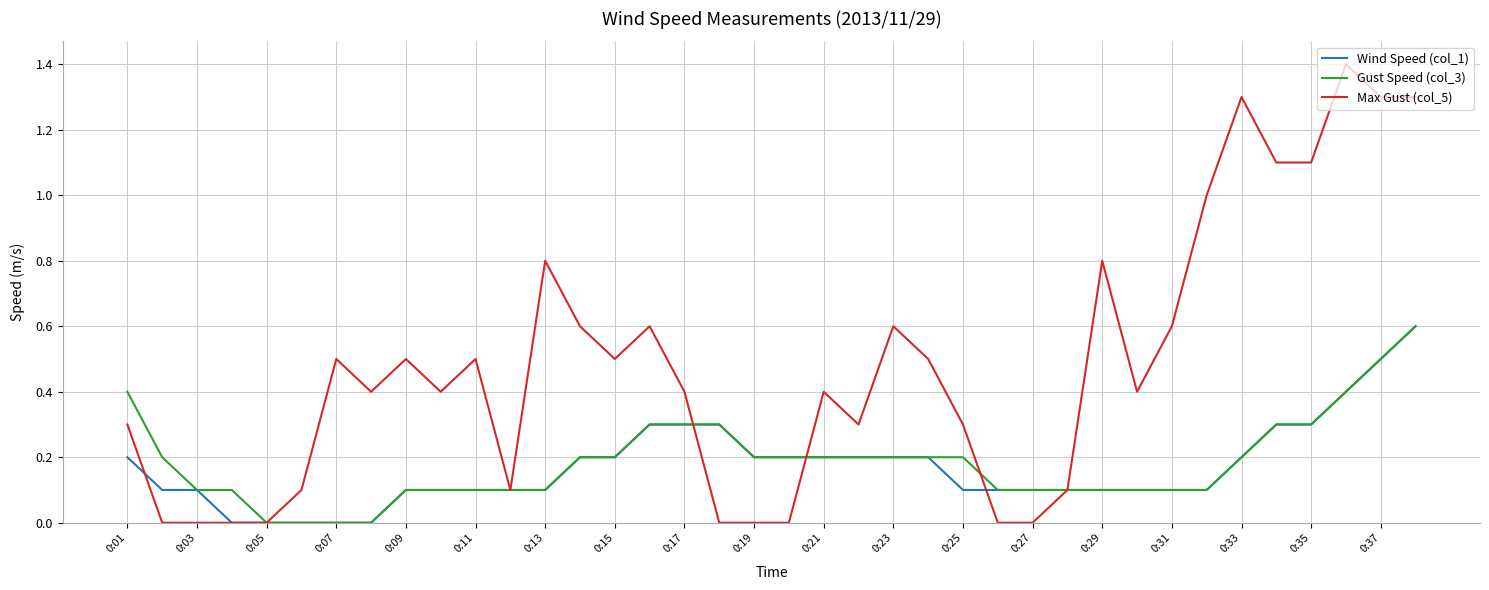

Which series has the largest range (max minus min)?

Max Gust (col_5)